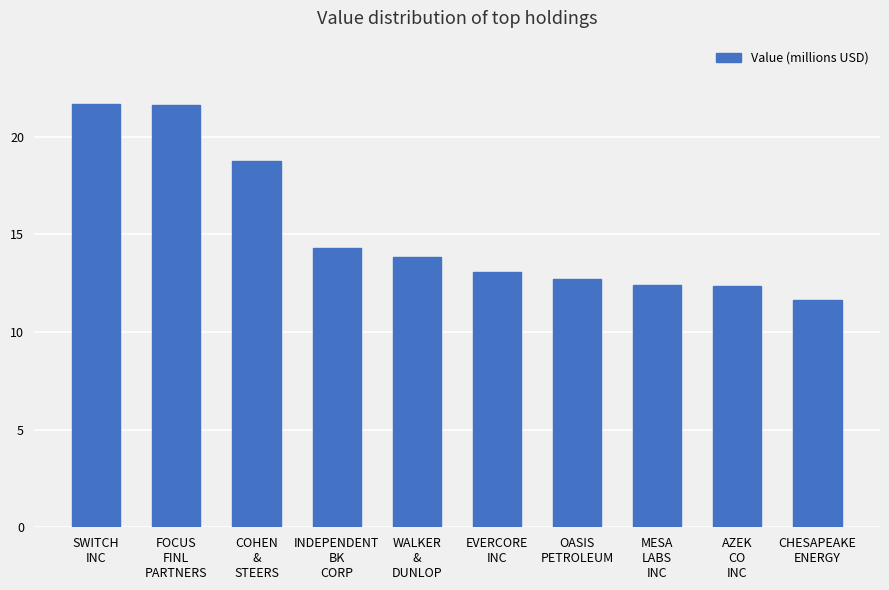

What is the greatest value displayed?

21.7